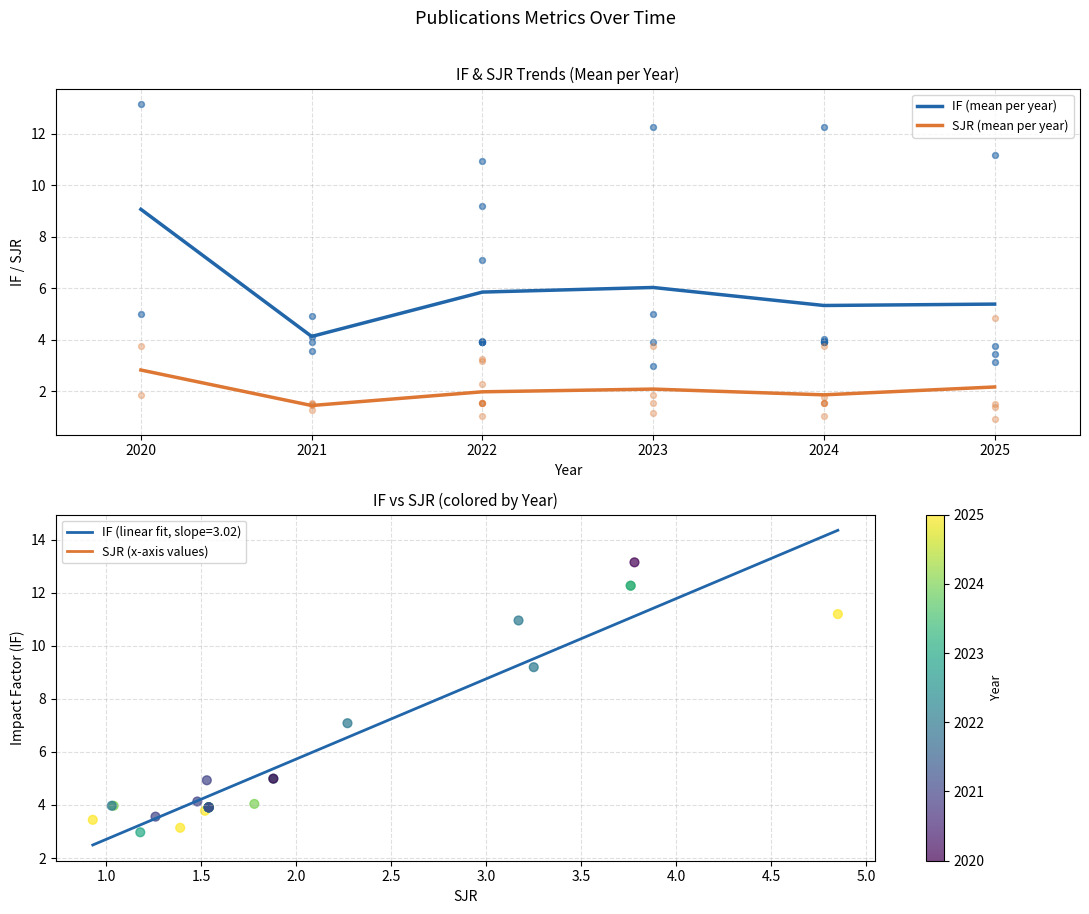

At how many categories does at least one series exceed 2?

6